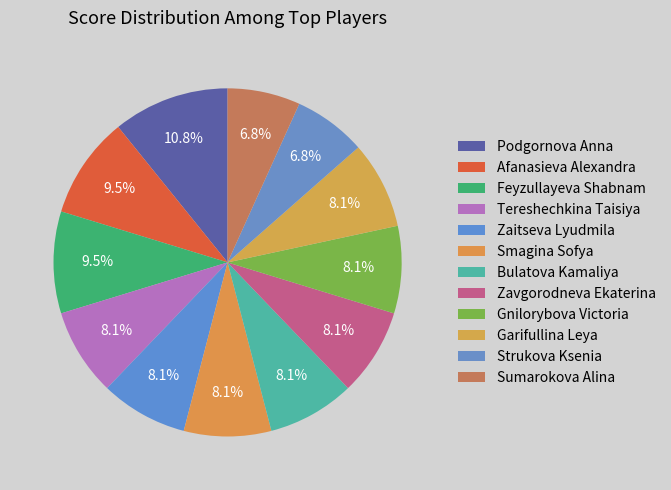

How many segments does this pie chart have?

12